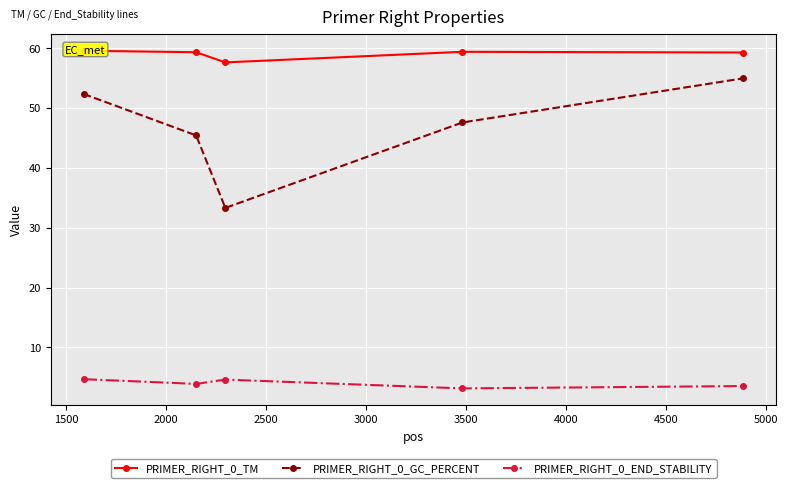

True or false: PRIMER_RIGHT_0_TM and PRIMER_RIGHT_0_END_STABILITY cross at least once.

False